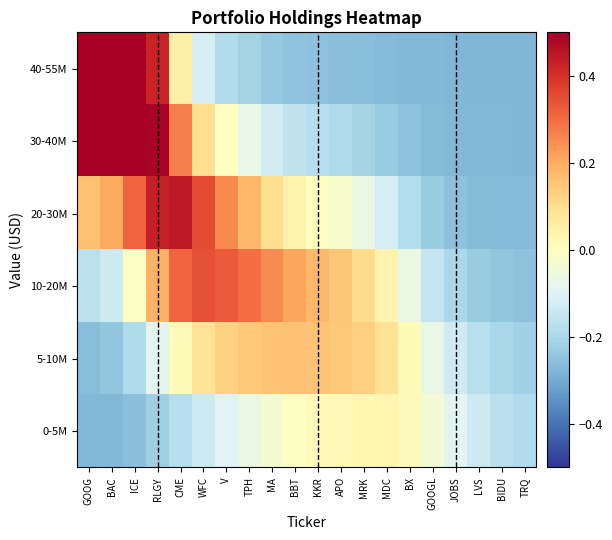

Reading right to left, what are all the values shown in this chart?

0-5M: TRQ=-0.2	BIDU=-0.2	LVS=-0.1	JOBS=-0.1	GOOGL=-0.0	BX=0.0	MDC=0.0	MRK=0.0	APO=0.0	KKR=0.0	BBT=-0.0	MA=-0.0	TPH=-0.1	V=-0.1	WFC=-0.1	CME=-0.2	RLGY=-0.2	ICE=-0.3	BAC=-0.3	GOOG=-0.3
5-10M: TRQ=-0.2	BIDU=-0.2	LVS=-0.2	JOBS=-0.1	GOOGL=-0.1	BX=0.0	MDC=0.1	MRK=0.1	APO=0.1	KKR=0.2	BBT=0.2	MA=0.2	TPH=0.1	V=0.1	WFC=0.1	CME=0.0	RLGY=-0.1	ICE=-0.2	BAC=-0.2	GOOG=-0.3
10-20M: TRQ=-0.3	BIDU=-0.2	LVS=-0.2	JOBS=-0.2	GOOGL=-0.2	BX=-0.1	MDC=0.0	MRK=0.1	APO=0.2	KKR=0.2	BBT=0.2	MA=0.3	TPH=0.3	V=0.3	WFC=0.3	CME=0.3	RLGY=0.2	ICE=-0.0	BAC=-0.1	GOOG=-0.2
20-30M: TRQ=-0.3	BIDU=-0.3	LVS=-0.3	JOBS=-0.3	GOOGL=-0.2	BX=-0.2	MDC=-0.1	MRK=-0.1	APO=-0.0	KKR=0.0	BBT=0.0	MA=0.1	TPH=0.2	V=0.3	WFC=0.4	CME=0.4	RLGY=0.4	ICE=0.3	BAC=0.2	GOOG=0.2
30-40M: TRQ=-0.3	BIDU=-0.3	LVS=-0.3	JOBS=-0.3	GOOGL=-0.3	BX=-0.3	MDC=-0.2	MRK=-0.2	APO=-0.2	KKR=-0.2	BBT=-0.2	MA=-0.1	TPH=-0.1	V=-0.0	WFC=0.1	CME=0.3	RLGY=0.5	ICE=0.7	BAC=0.8	GOOG=0.8
40-55M: TRQ=-0.3	BIDU=-0.3	LVS=-0.3	JOBS=-0.3	GOOGL=-0.3	BX=-0.3	MDC=-0.3	MRK=-0.3	APO=-0.3	KKR=-0.3	BBT=-0.2	MA=-0.2	TPH=-0.2	V=-0.2	WFC=-0.1	CME=0.0	RLGY=0.4	ICE=0.9	BAC=1.2	GOOG=1.3